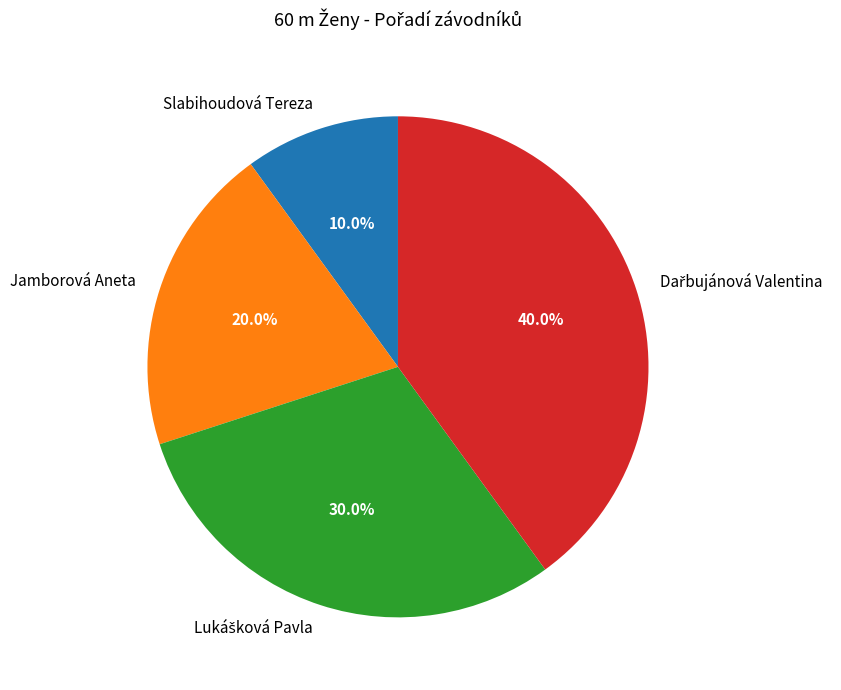

How many segments does this pie chart have?

4